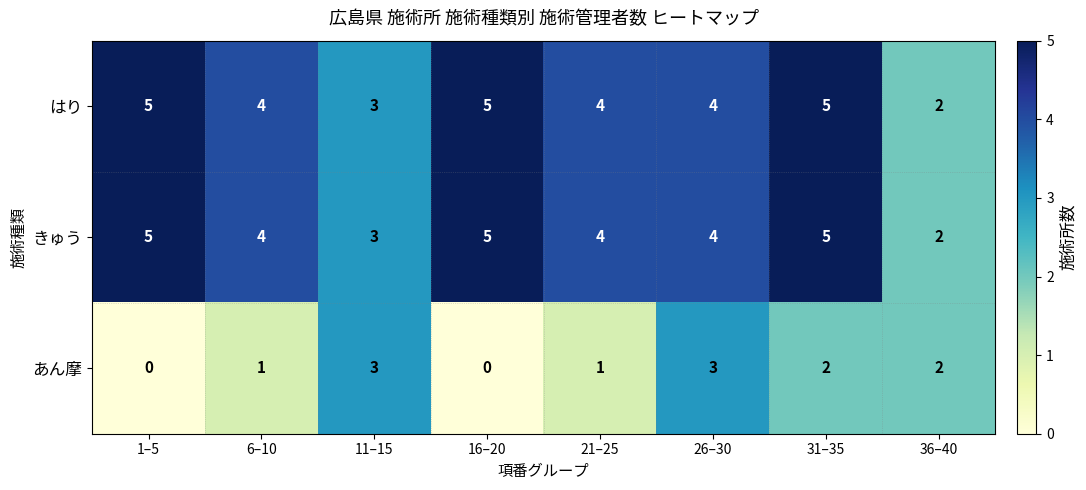

Reading right to left, extract all data points from this chart.

はり: 2	5	4	4	5	3	4	5
きゅう: 2	5	4	4	5	3	4	5
あん摩: 2	2	3	1	0	3	1	0